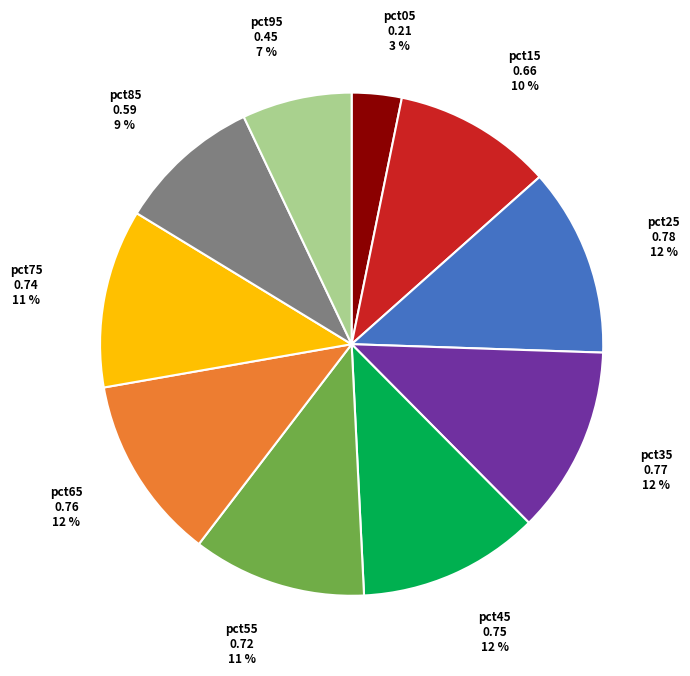

To the nearest percent, what is the difference between the largest and smallest slice percentages?

9%